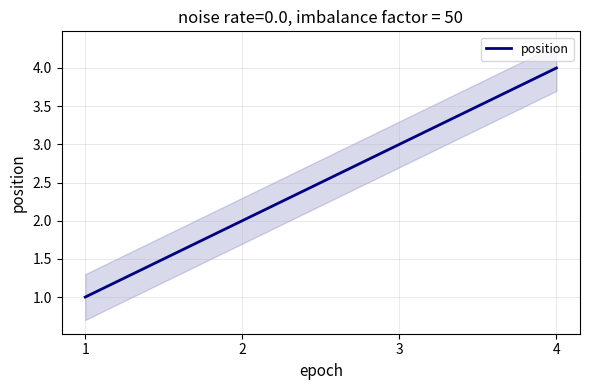

Where does the data first go above 3?

4